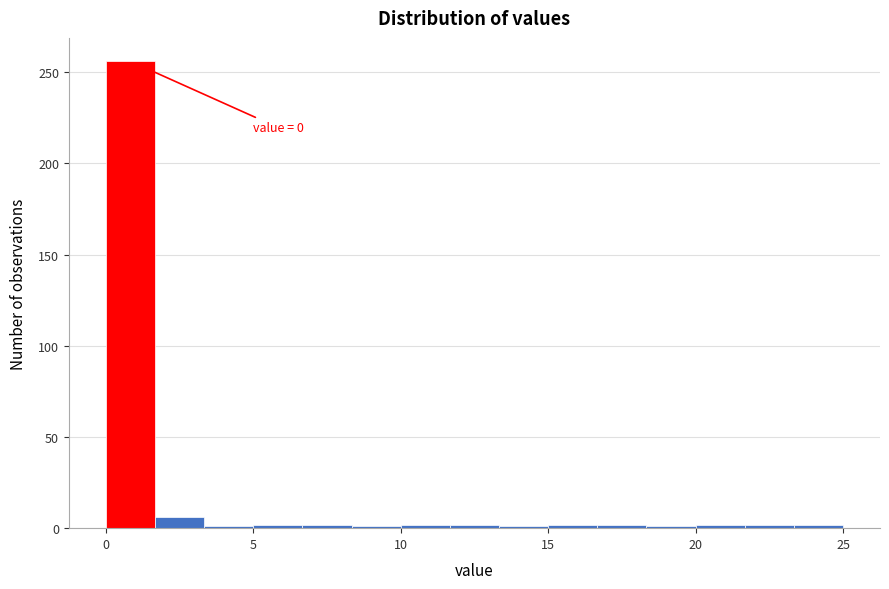

Around what value on the x-axis is the tallest bar? Give the approximate position of its centre, as read against the axis.

1.0